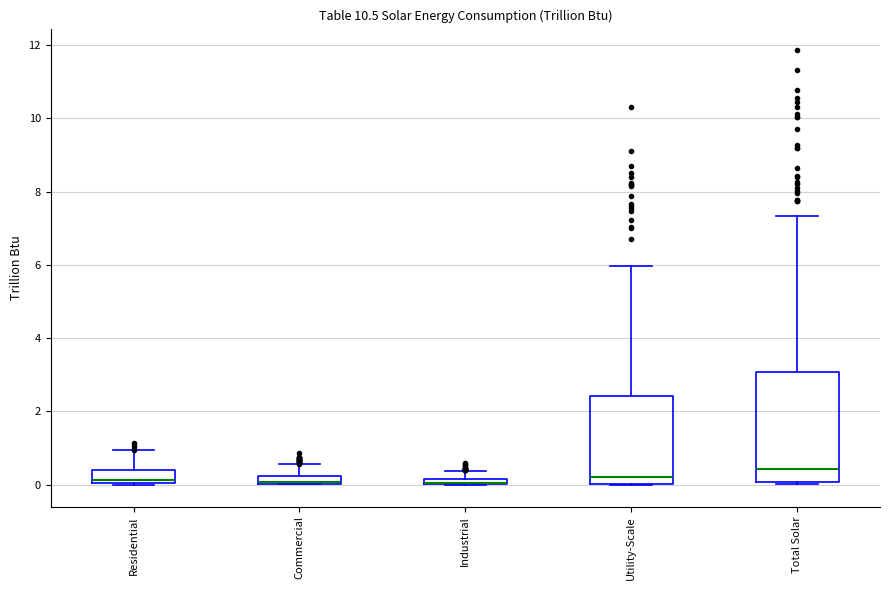

Where is the upper edge of the box for Residential on the y-axis? The values are not printed on the chart, so give them approximately, as read against the axis.

0.4